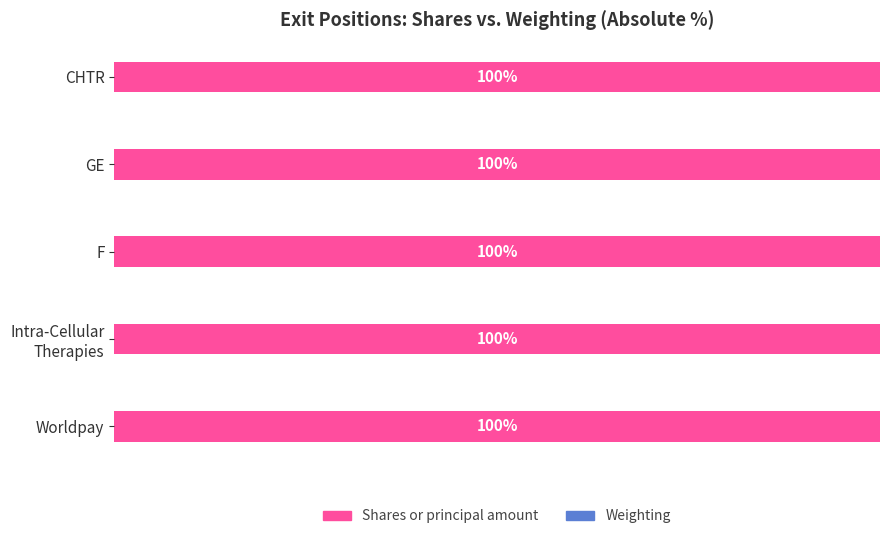

At which label is Shares or principal amount closest to 99?

CHTR